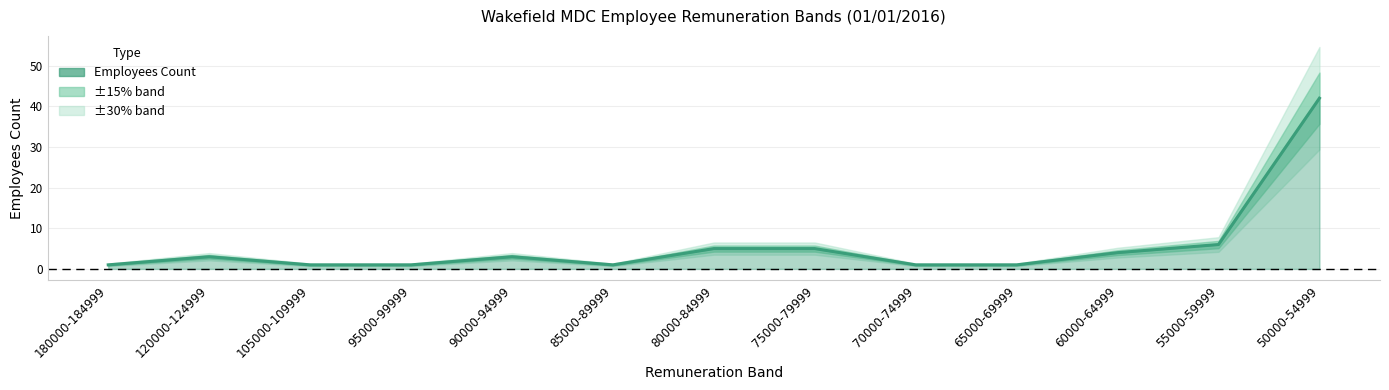

Is it true that the value at 95000-99999 is 1?

True